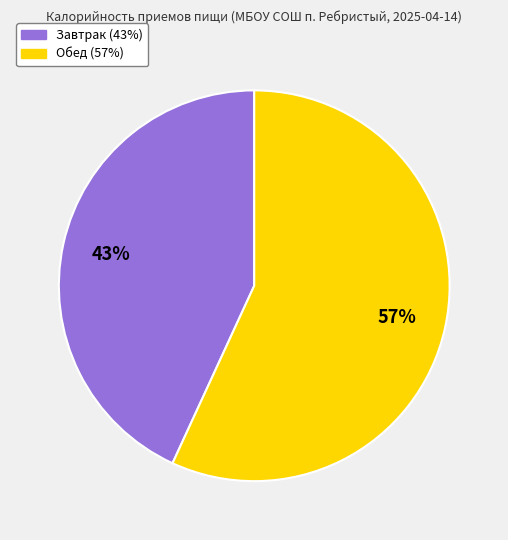

Which category has the smallest portion of the pie?

Завтрак